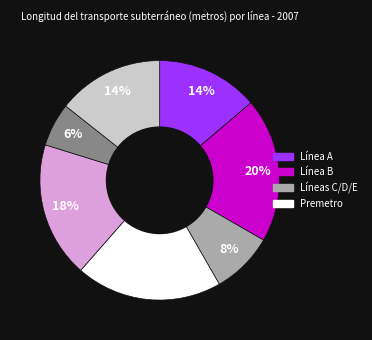

Does any single category account for the majority?

No